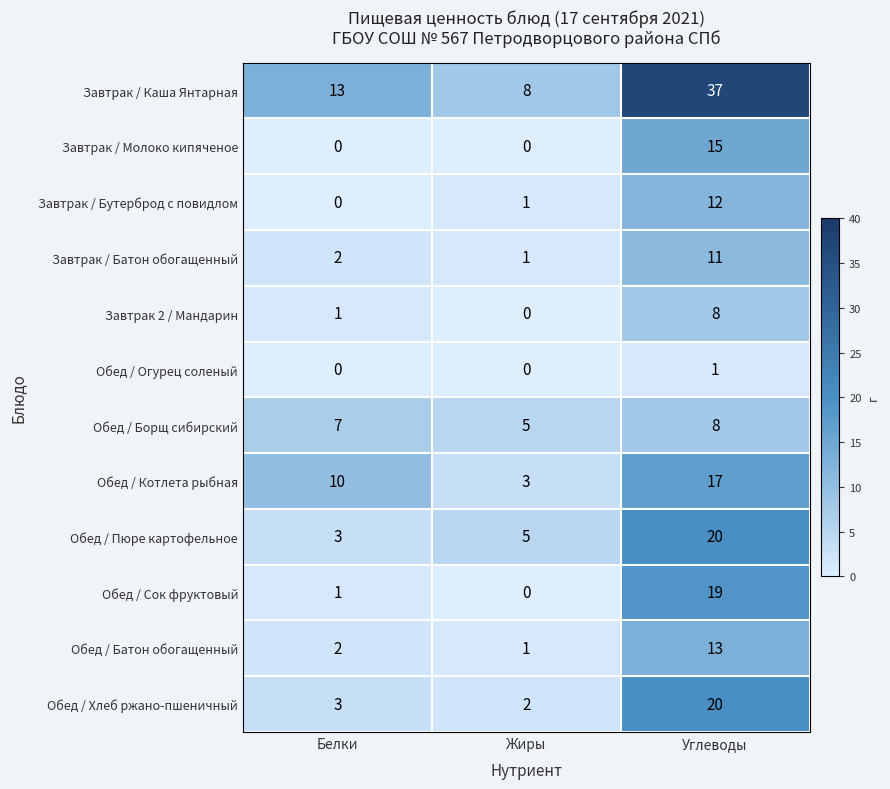

The value of Завтрак / Каша Янтарная at Белки is 13. True or false?

True